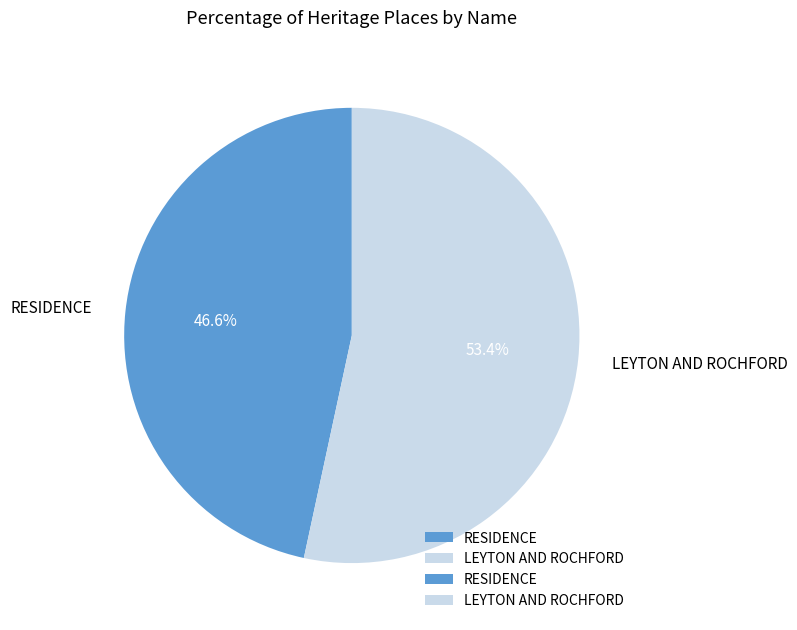

Which category has the smallest portion of the pie?

RESIDENCE